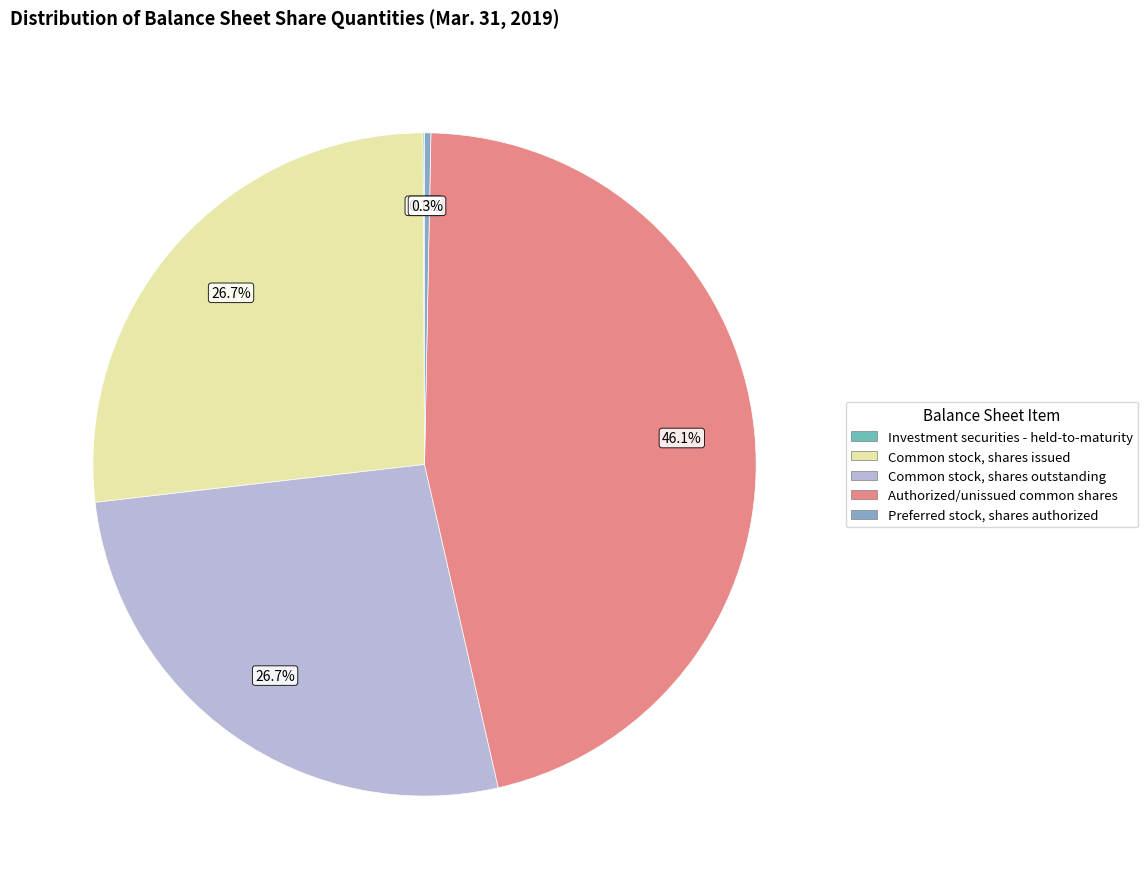

Is it true that Preferred stock, shares authorized is 0% of the pie?

True